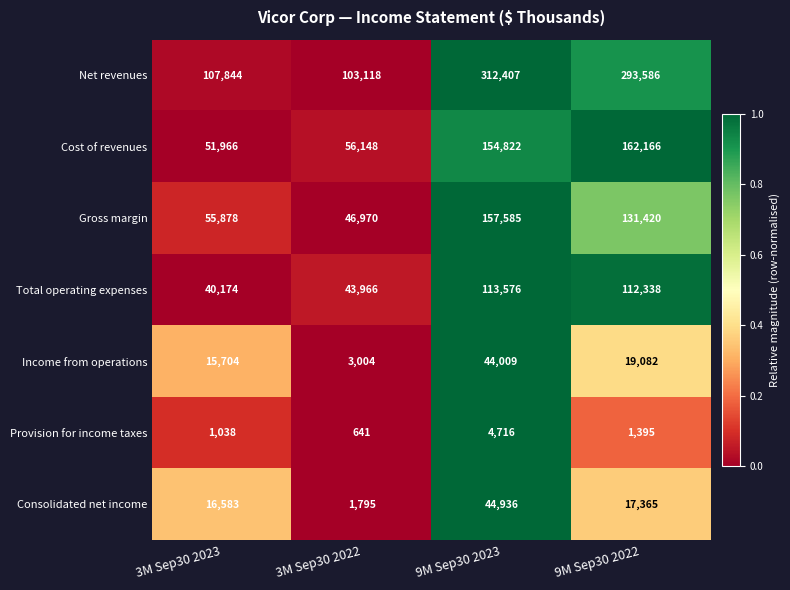

Count the number of data series in this chart.

7